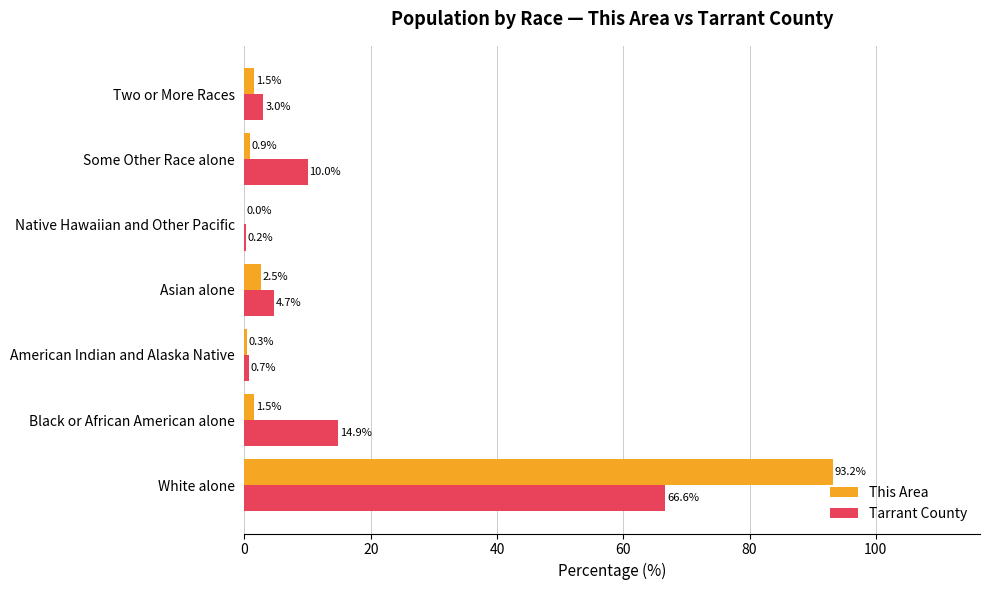

Where is This Area nearest to the value 46?

Asian alone